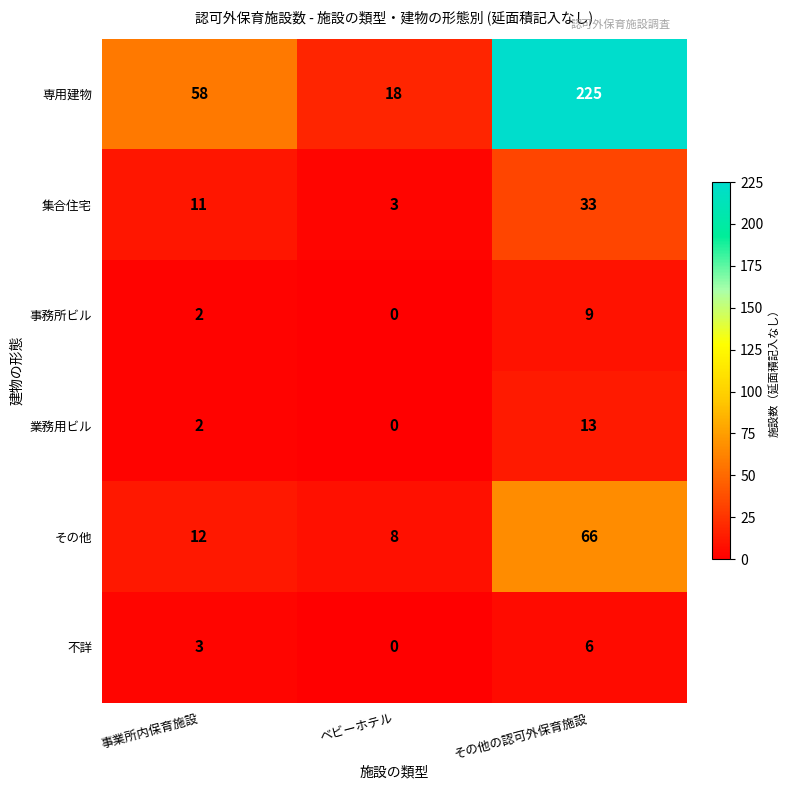

How many series are shown in this chart?

6